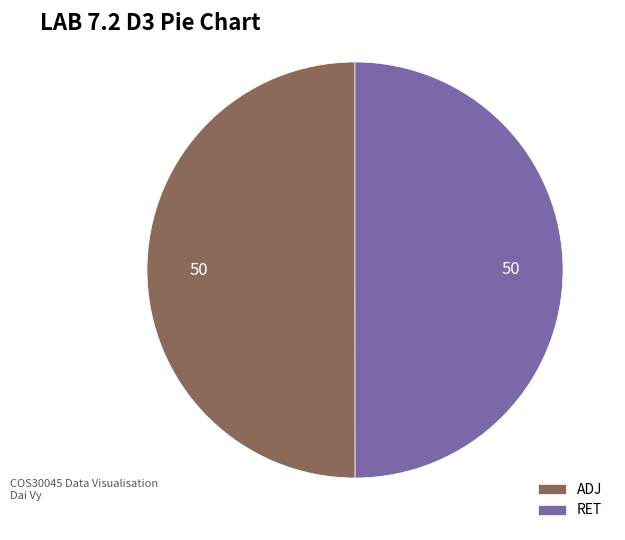

Is the sum of RET and ADJ greater than half?

Yes